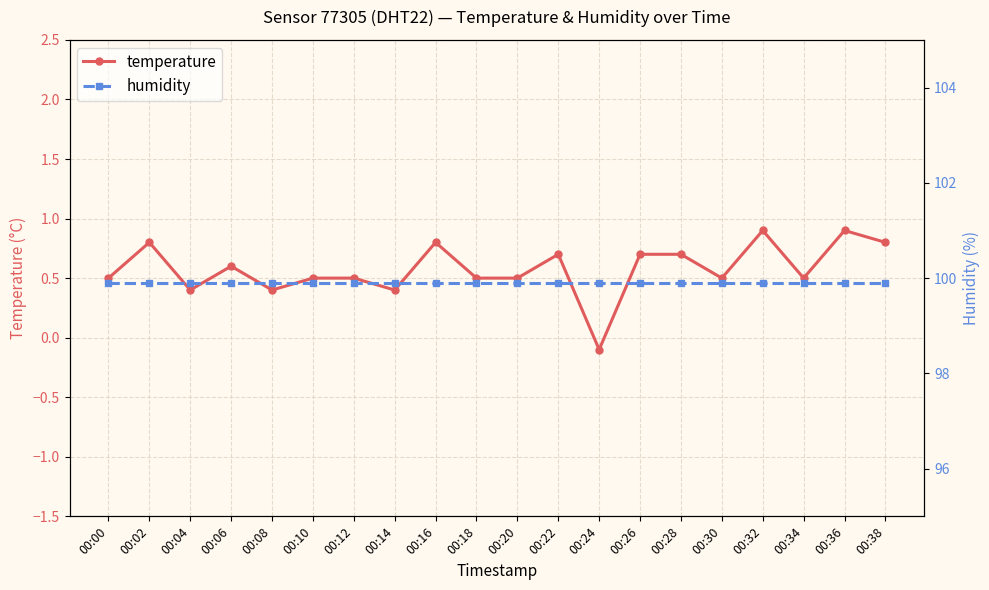

True or false: temperature and humidity intersect in this chart.

False